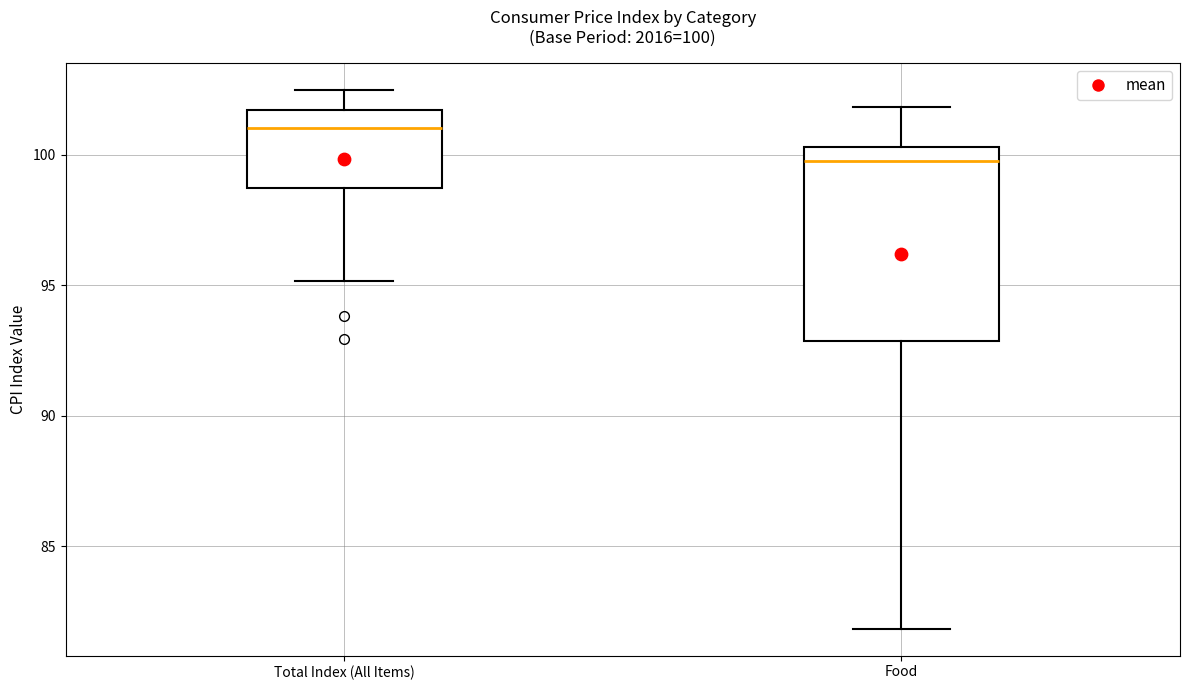

Which box's median line is the lowest?

Food